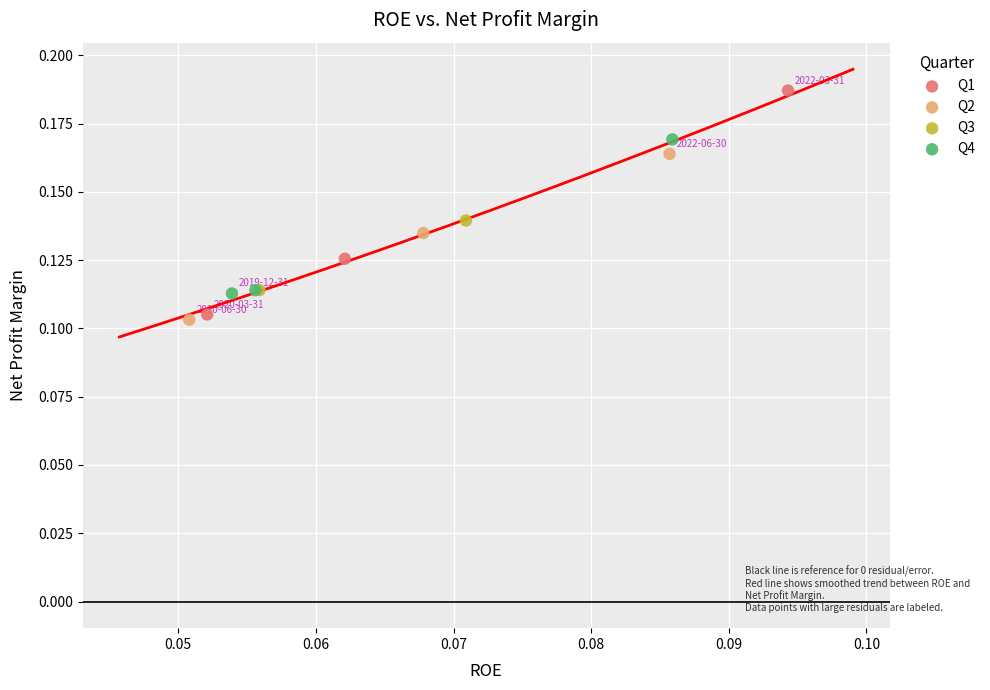

What are all the series names shown in the legend?

Q1, Q2, Q3, Q4